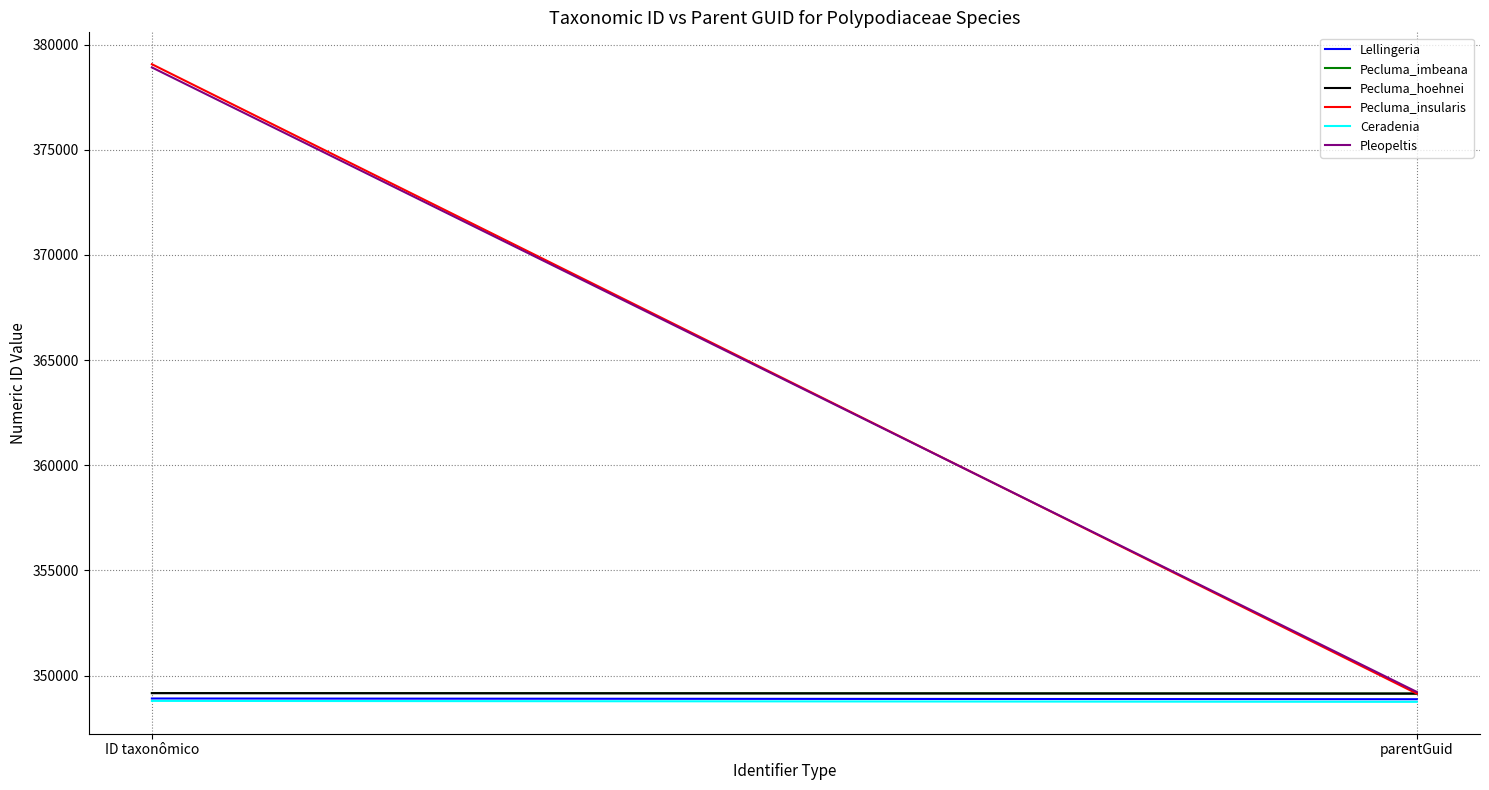

Which category has the highest value across all series?

ID taxonômico